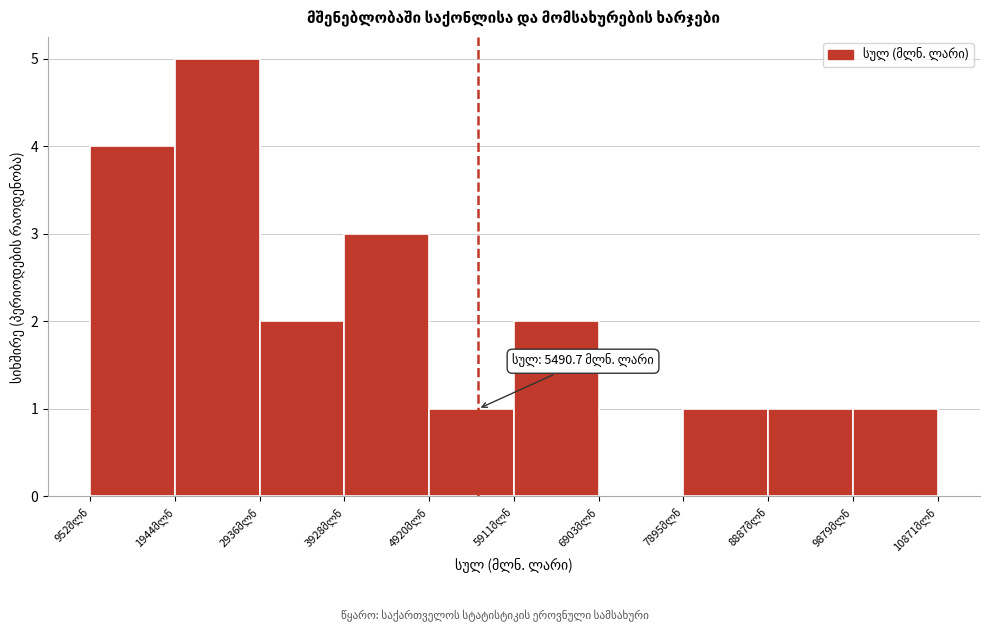

Which range on the x-axis has the tallest bar?

1900 to 2900